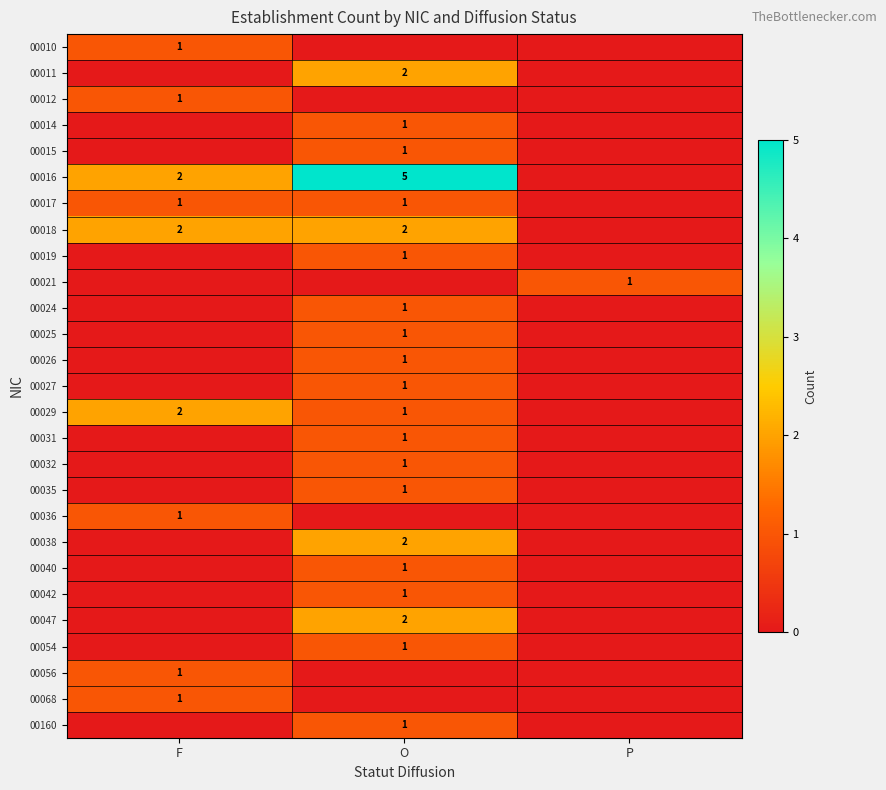

How many categories are shown in the chart?

3